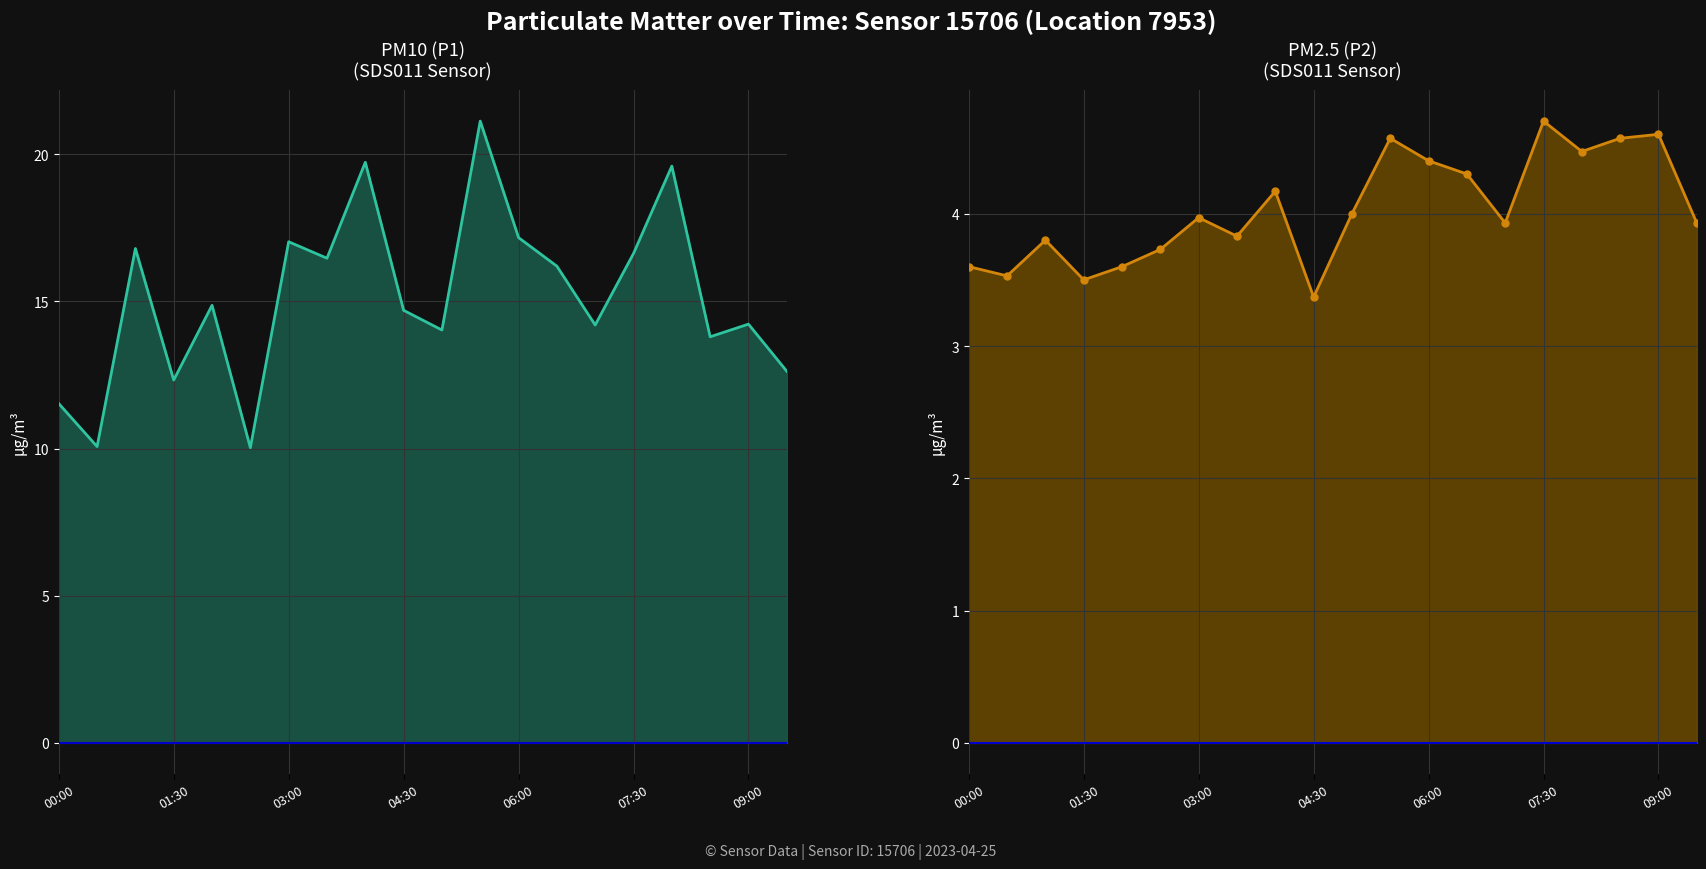

True or false: P2 and P1 cross at least once.

False